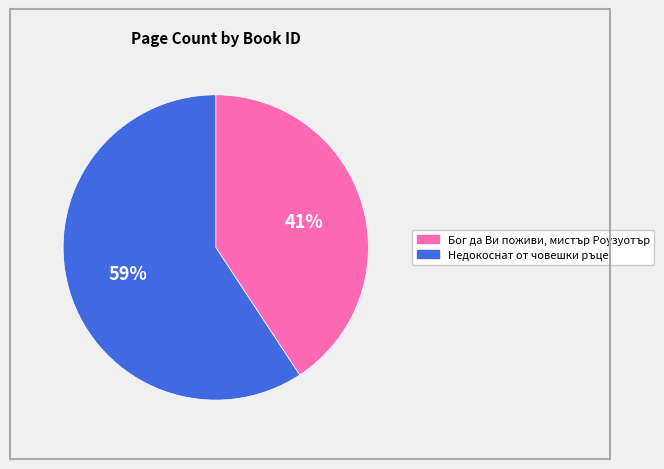

Does any single category account for the majority?

Yes